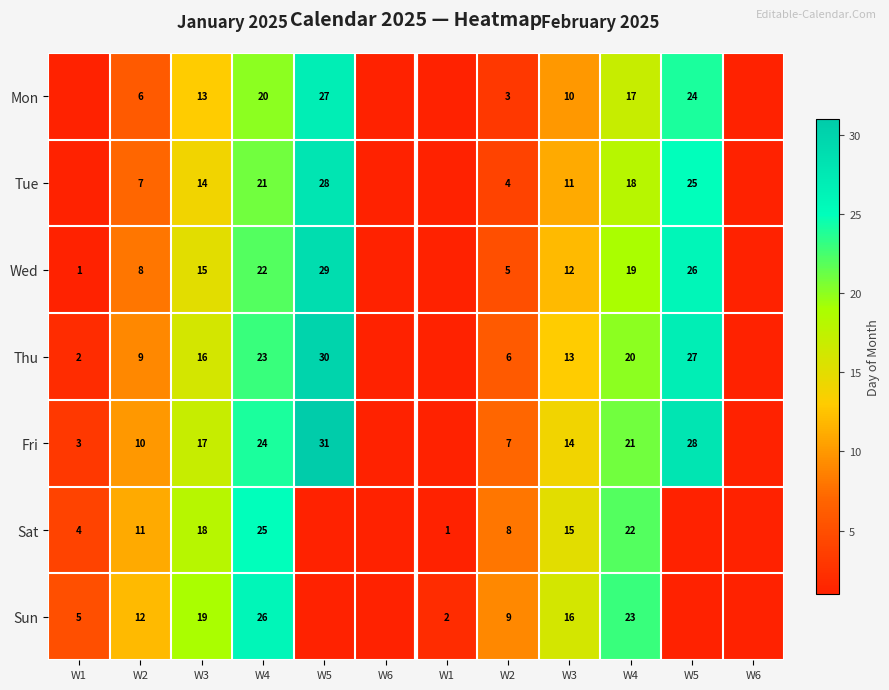

At which category is the sum across all series the highest?

W4